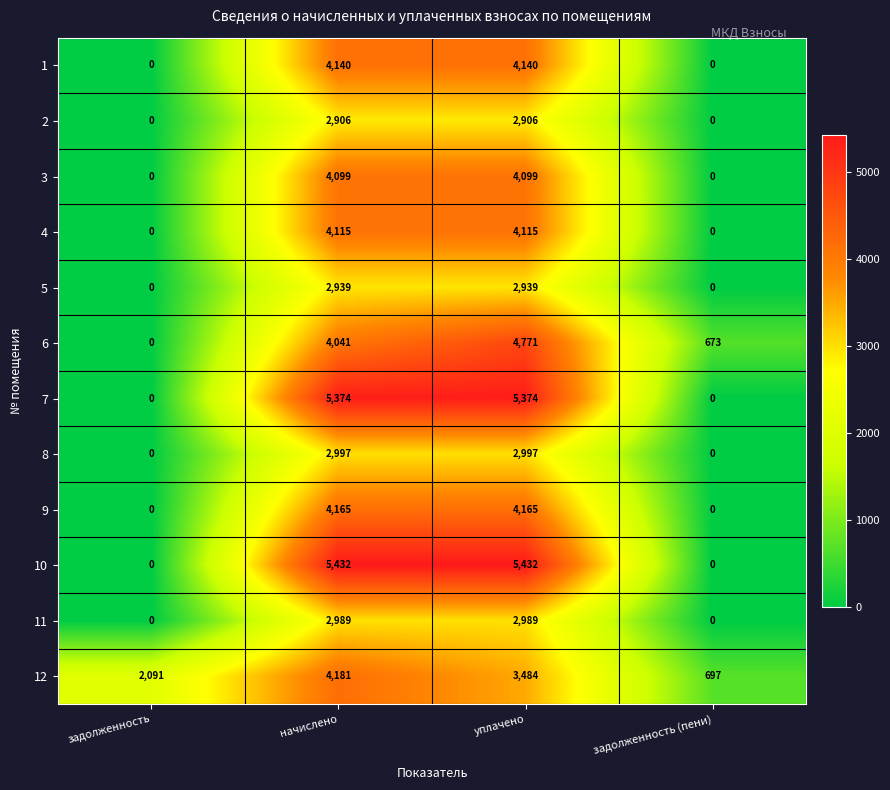

The 12 series shows 3484 at уплачено. True or false?

True